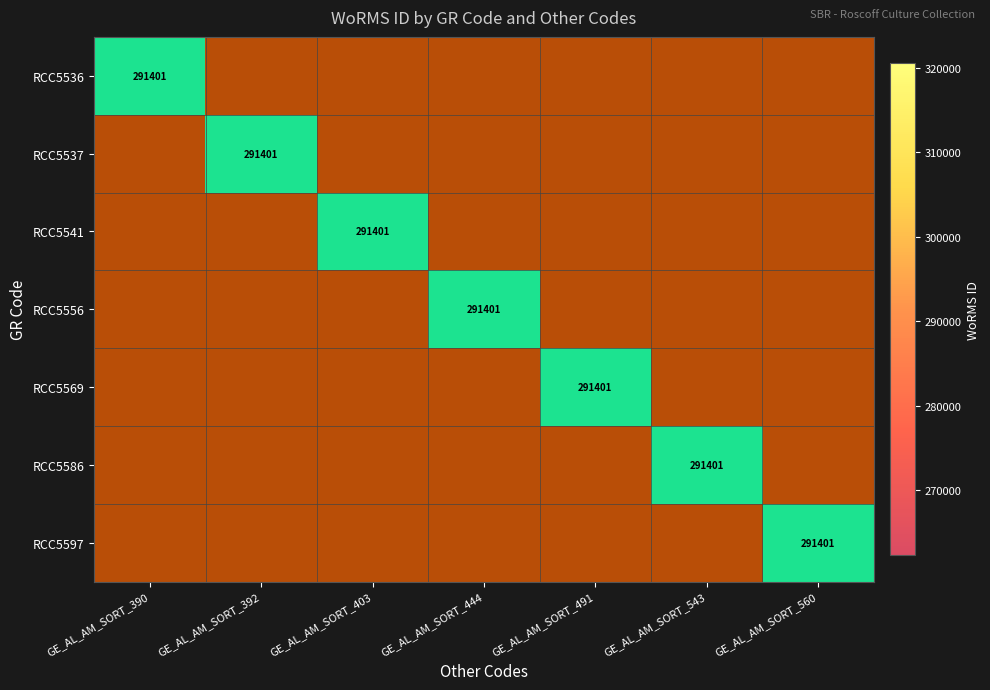

Rank the categories by RCC5569 value from lowest to highest.

GE_AL_AM_SORT_390, GE_AL_AM_SORT_392, GE_AL_AM_SORT_403, GE_AL_AM_SORT_444, GE_AL_AM_SORT_543, GE_AL_AM_SORT_560, GE_AL_AM_SORT_491